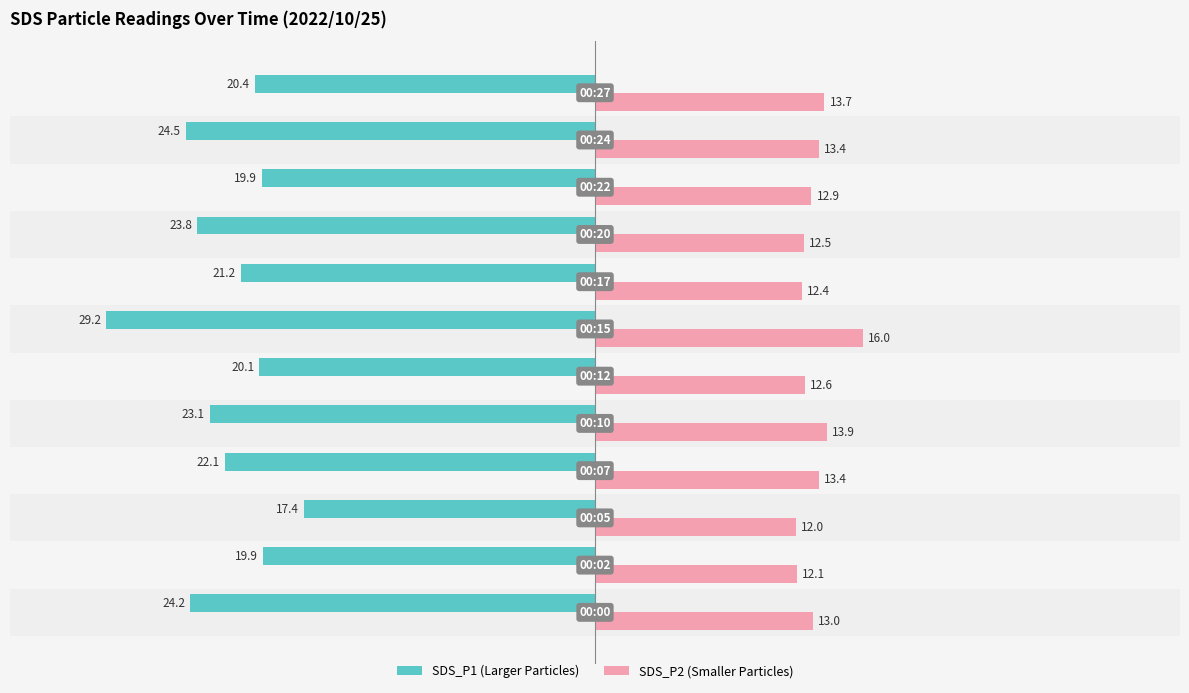

What is the smallest value displayed?

-29.2